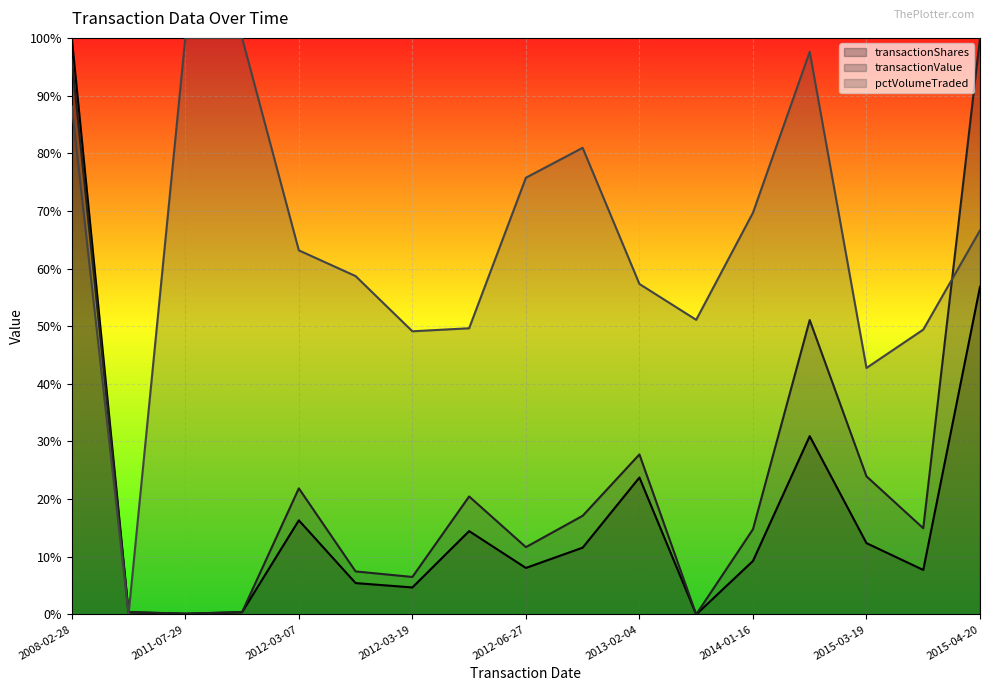

Reading left to right, transcribe all the data shown in this chart.

transactionShares: 1.0	0.0	0.0	0.0	0.2	0.1	0.0	0.1	0.1	0.1	0.2	0.0	0.1	0.3	0.1	0.1	0.6
transactionValue: 1.0	0.0	0.0	0.0	0.2	0.1	0.1	0.2	0.1	0.2	0.3	0.0	0.1	0.5	0.2	0.1	1.0
pctVolumeTraded: 0.9	0.0	1.0	1.0	0.6	0.6	0.5	0.5	0.8	0.8	0.6	0.5	0.7	1.0	0.4	0.5	0.7